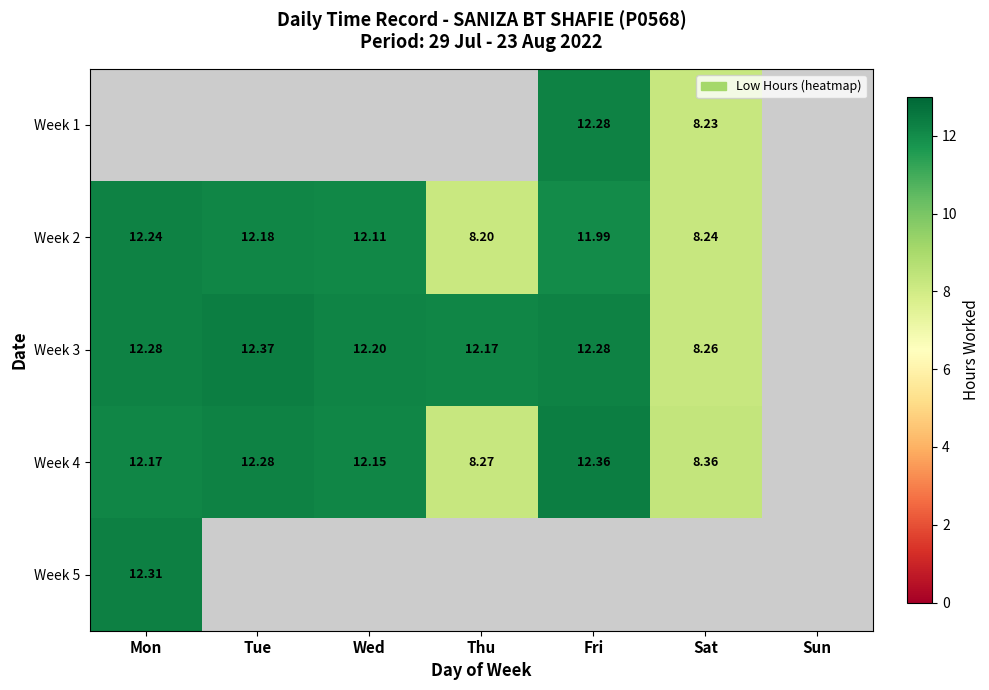

Is the value of Week 1 at Sat greater than the value of Week 4 at Sat?

No